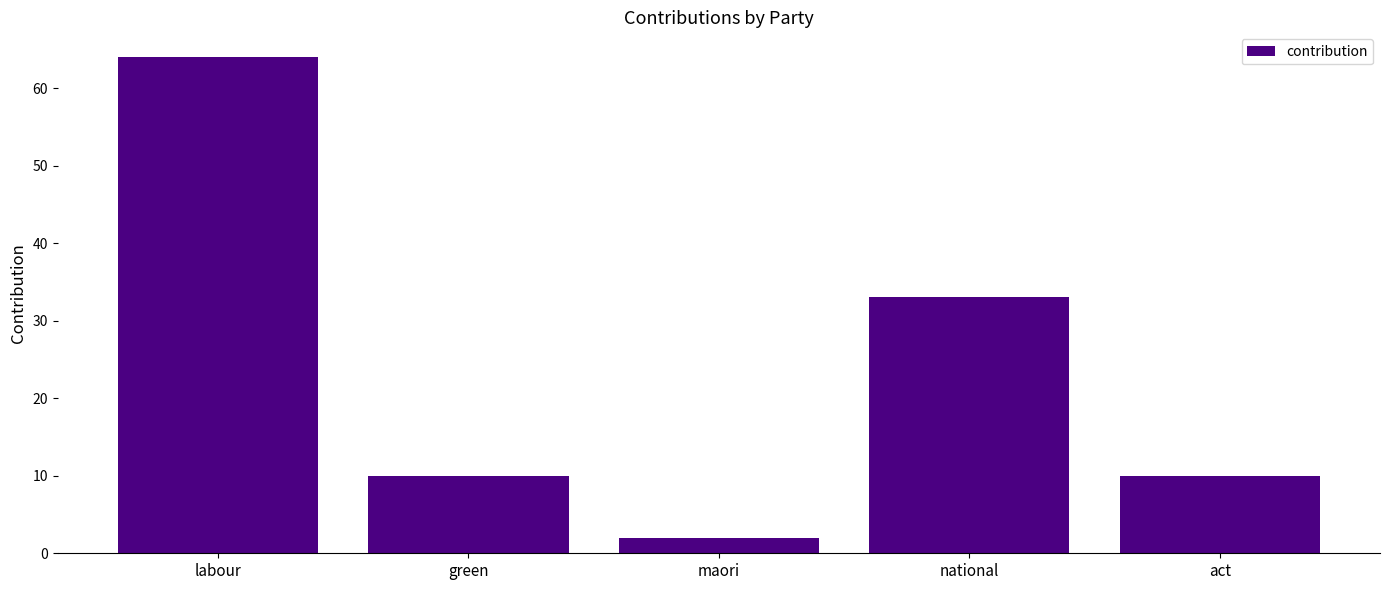

How many bars are there in total?

5